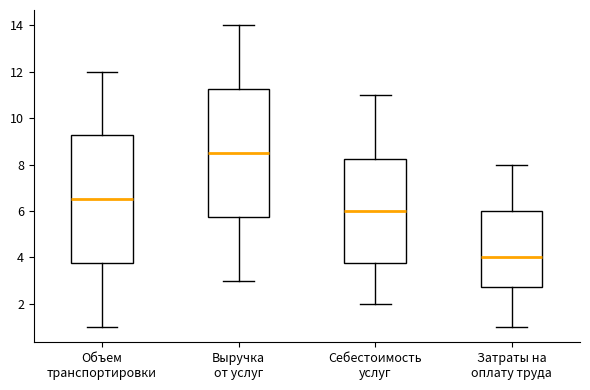

Where does the upper whisker of the box for Выручка от услуг end on the y-axis? The values are not printed on the chart, so give them approximately, as read against the axis.

14.0